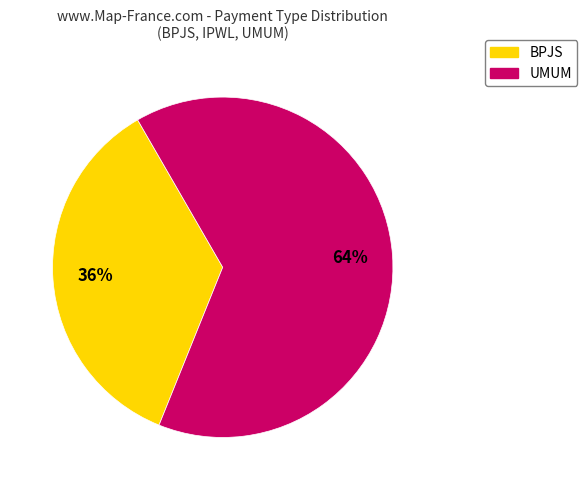

How many slices are in this pie chart?

2